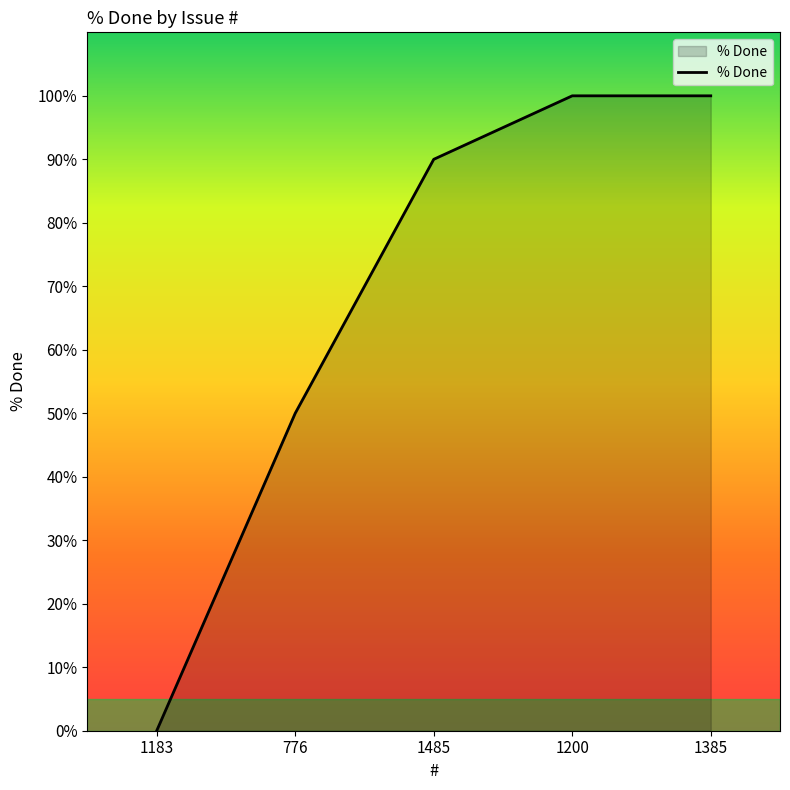

True or false: there are more than 2 points higher than both neighbors.

False